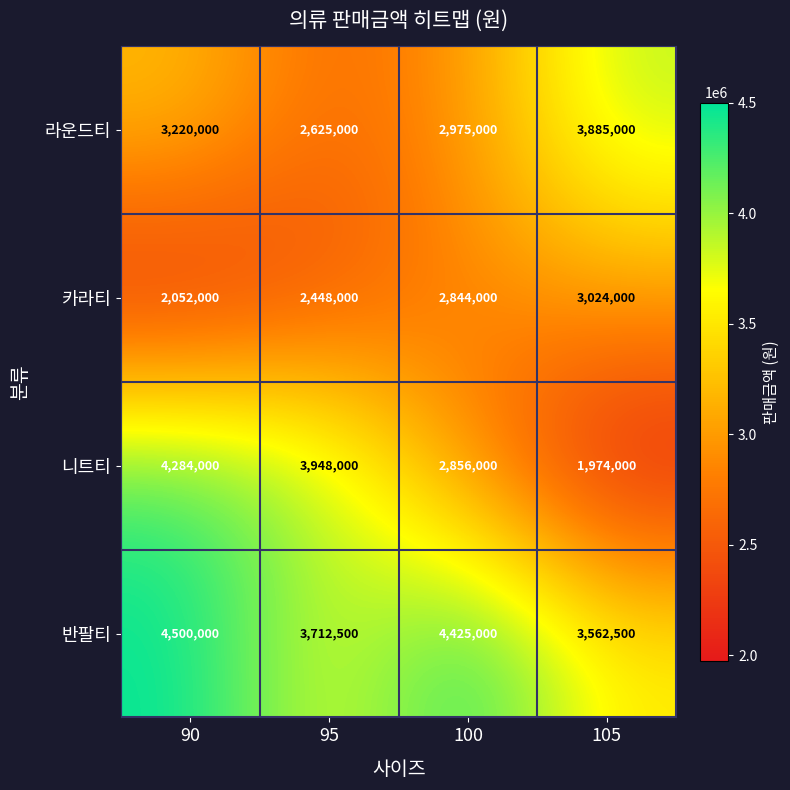

Reading right to left, transcribe all the data shown in this chart.

라운드티: 3885000	2975000	2625000	3220000
카라티: 3024000	2844000	2448000	2052000
니트티: 1974000	2856000	3948000	4284000
반팔티: 3562500	4425000	3712500	4500000